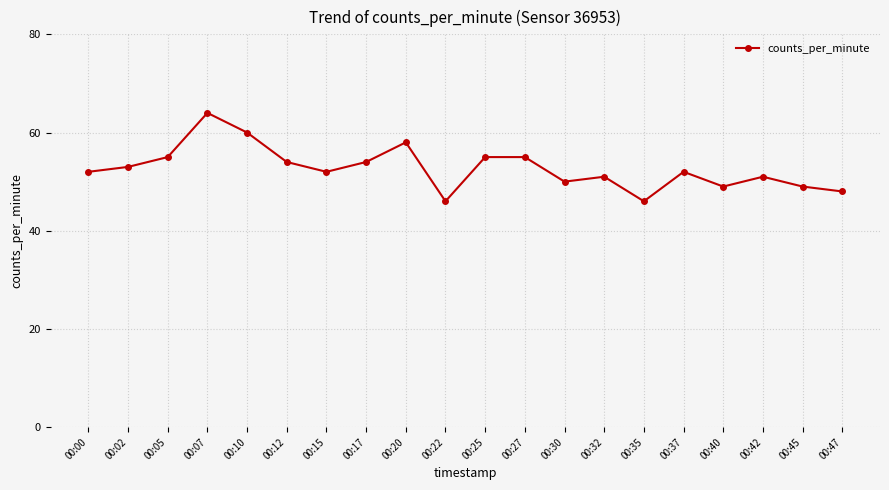

Reading right to left, transcribe all the data shown in this chart.

00:47=48	00:45=49	00:42=51	00:40=49	00:37=52	00:35=46	00:32=51	00:30=50	00:27=55	00:25=55	00:22=46	00:20=58	00:17=54	00:15=52	00:12=54	00:10=60	00:07=64	00:05=55	00:02=53	00:00=52